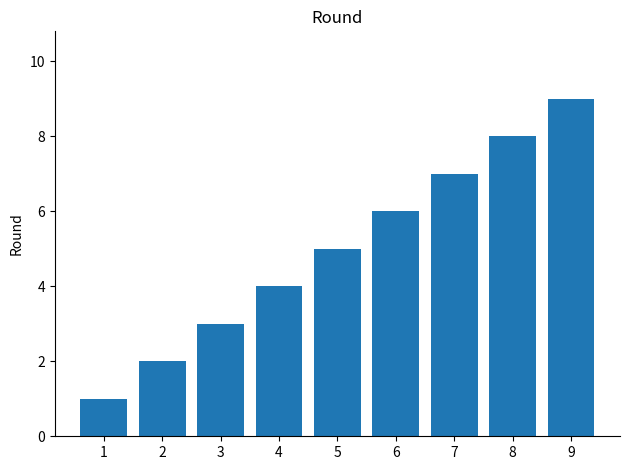

Is it true that the value at 5 is 5?

True